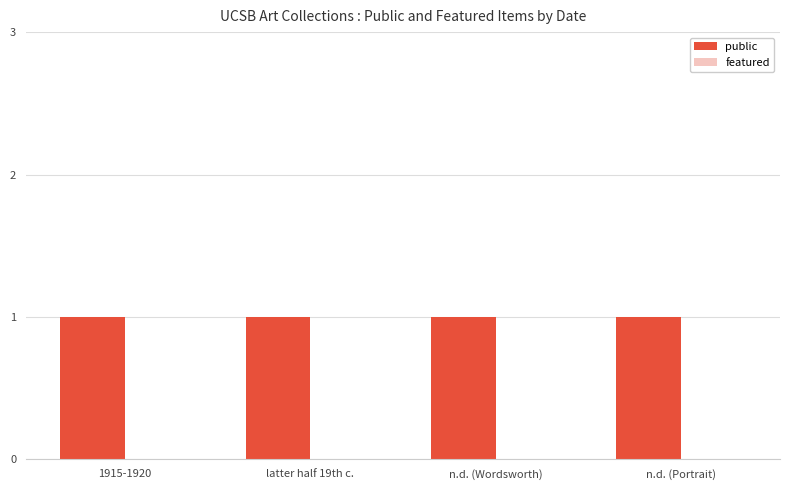

Are the bars grouped side by side (vs. stacked)?

Yes